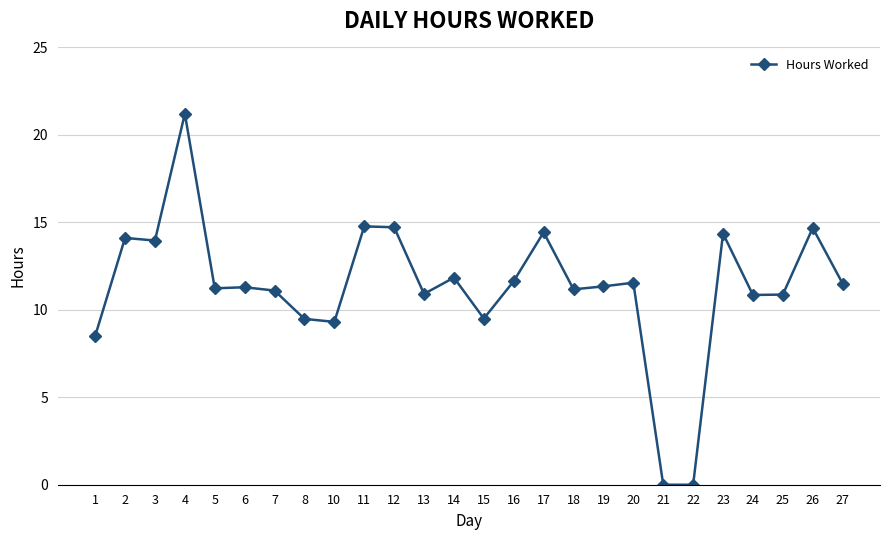

How many lines are shown in the chart?

1